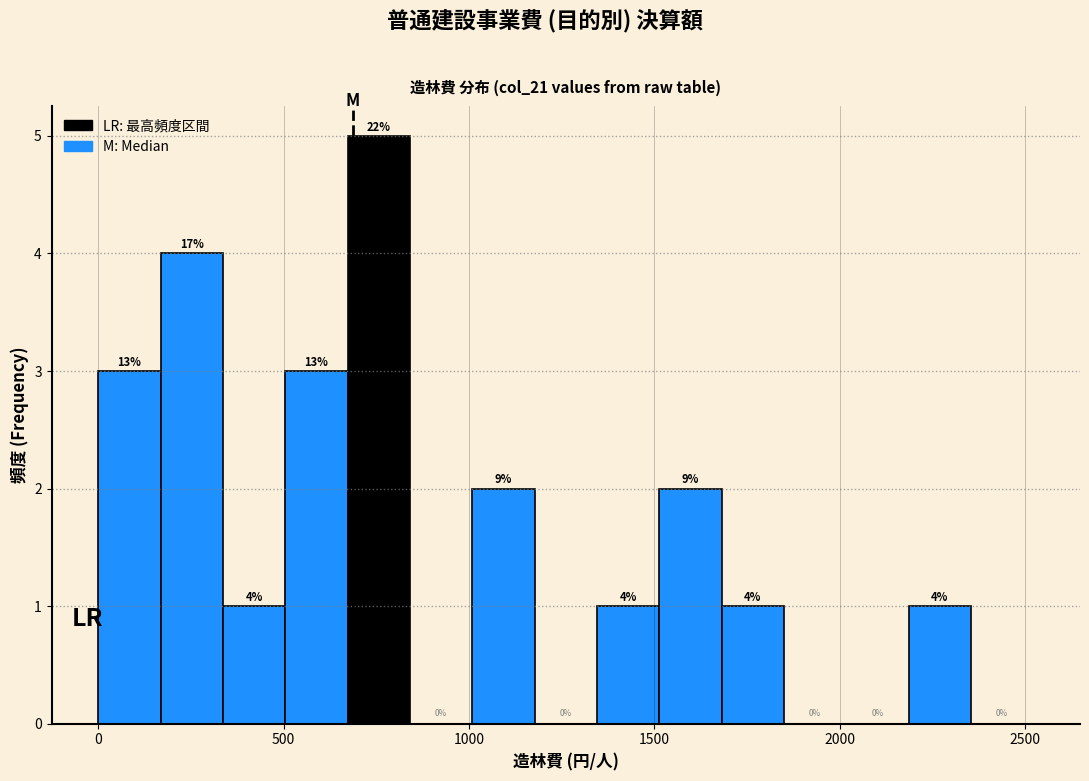

Read against the x-axis, roughly where is the centre of the tallest bar?

750